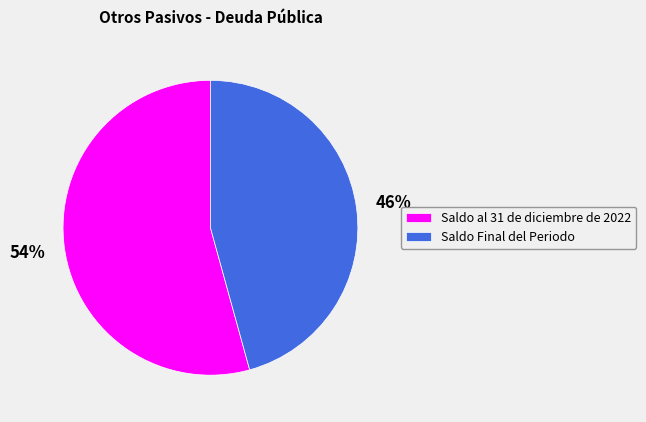

Between Saldo Final del Periodo and Saldo al 31 de diciembre de 2022, which is larger?

Saldo al 31 de diciembre de 2022